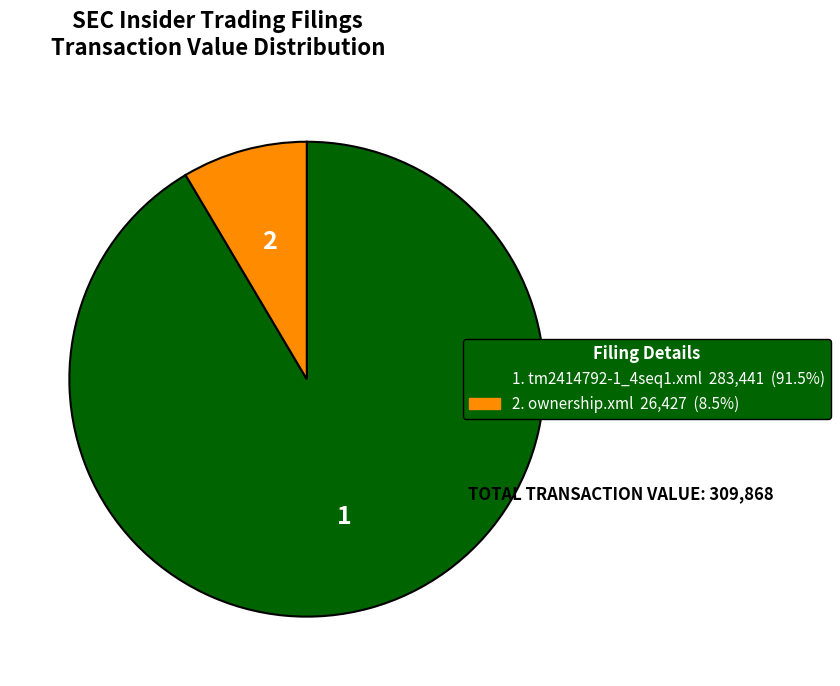

Is there any slice that represents more than half of the pie?

Yes